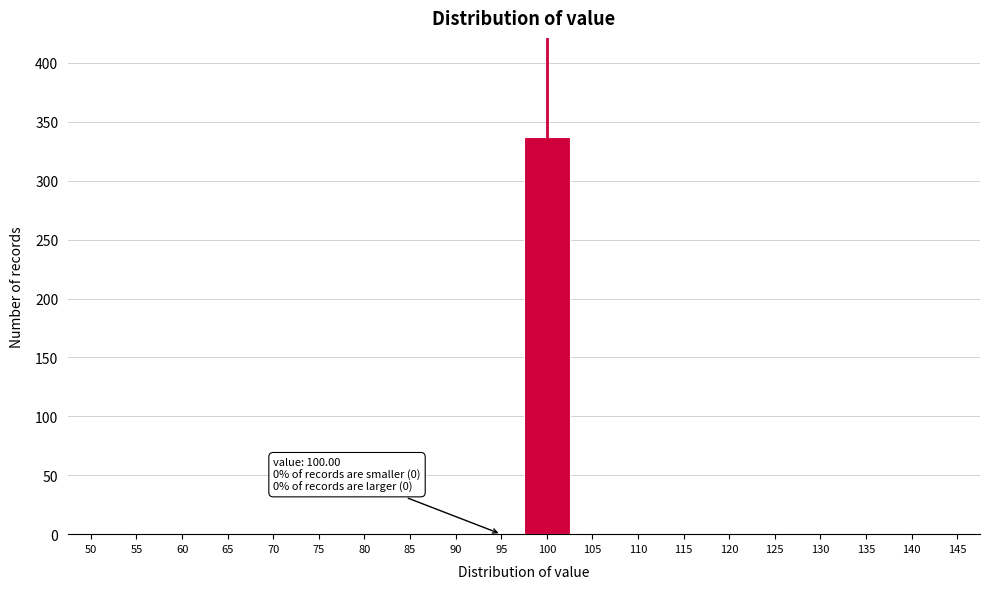

Reading left to right, what are all the values shown in this chart?

50=0	55=0	60=0	65=0	70=0	75=0	80=0	85=0	90=0	95=0	100=337	105=0	110=0	115=0	120=0	125=0	130=0	135=0	140=0	145=0